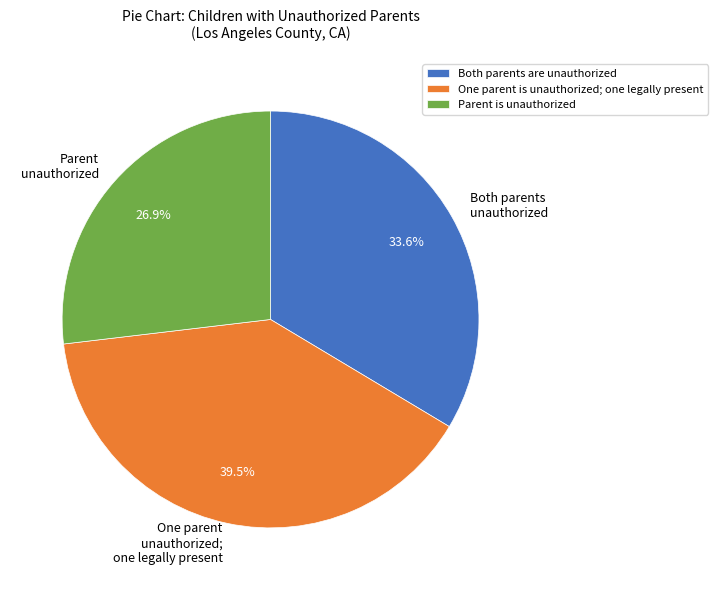

To the nearest percent, what is the combined percentage of One parent is unauthorized; one legally present and Both parents are unauthorized?

73%